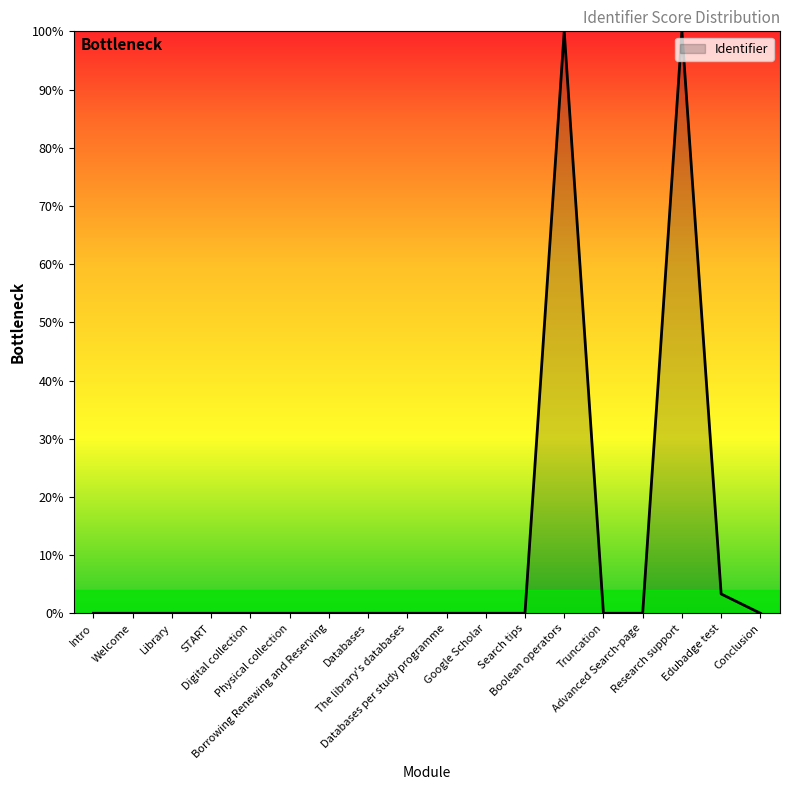

What is the maximum value shown in the chart?

100.0